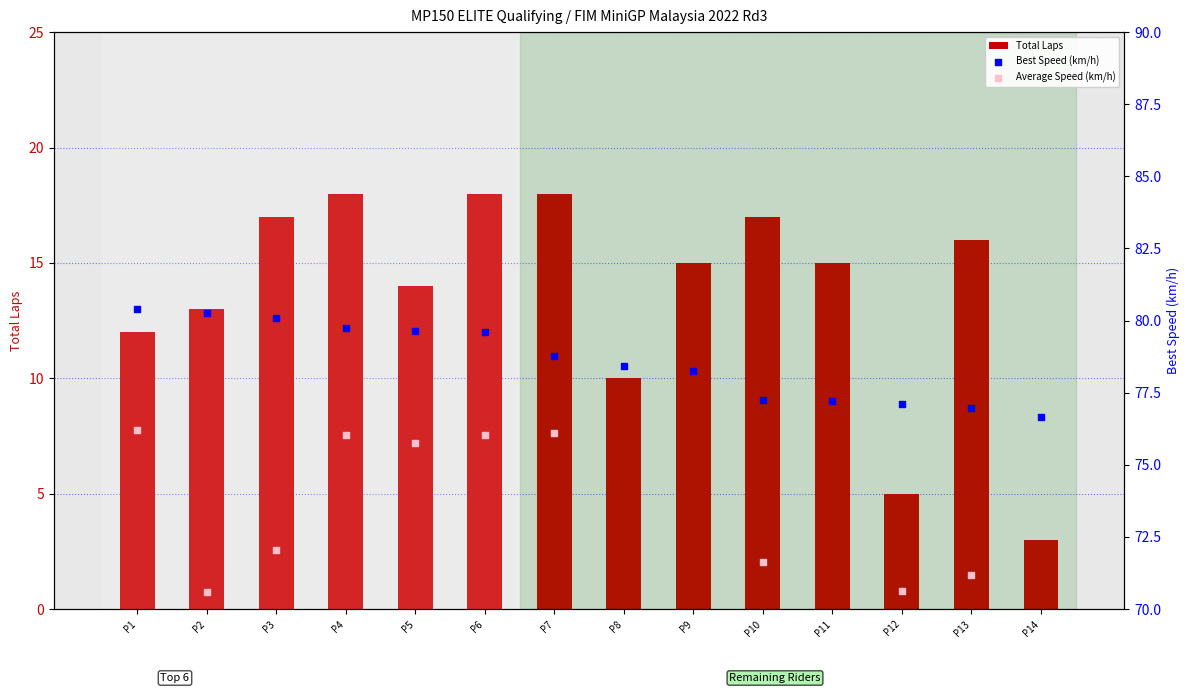

Which series has the largest total across all categories?

Best Speed (km/h)